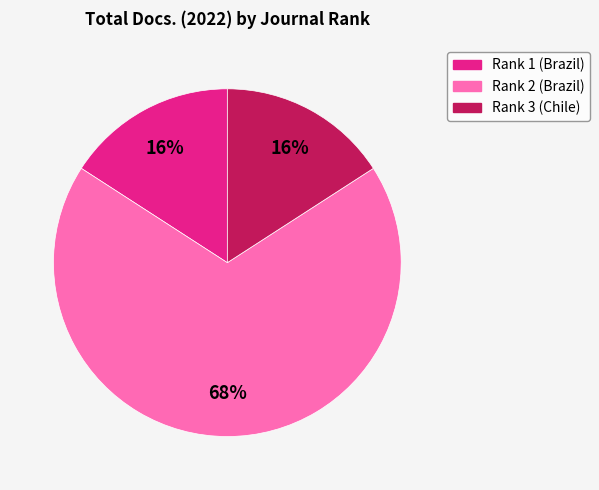

What is the majority slice?

Rank 2 (Brazil)